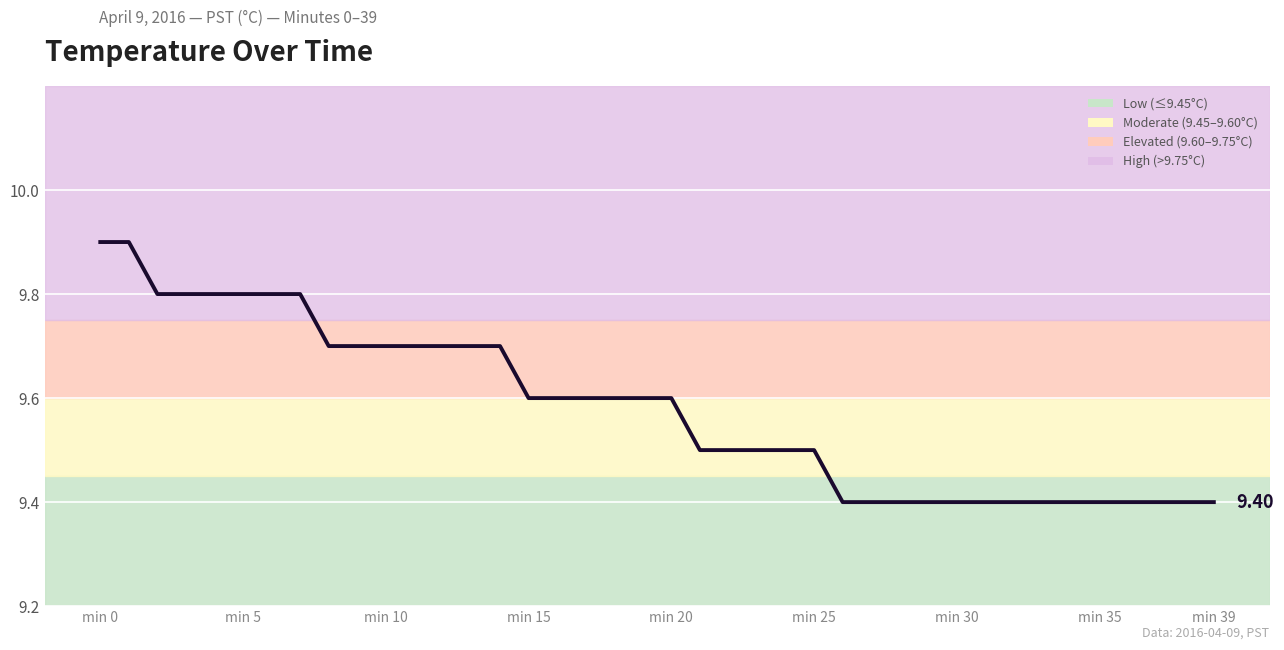

What is the difference between the maximum and minimum values?

0.5